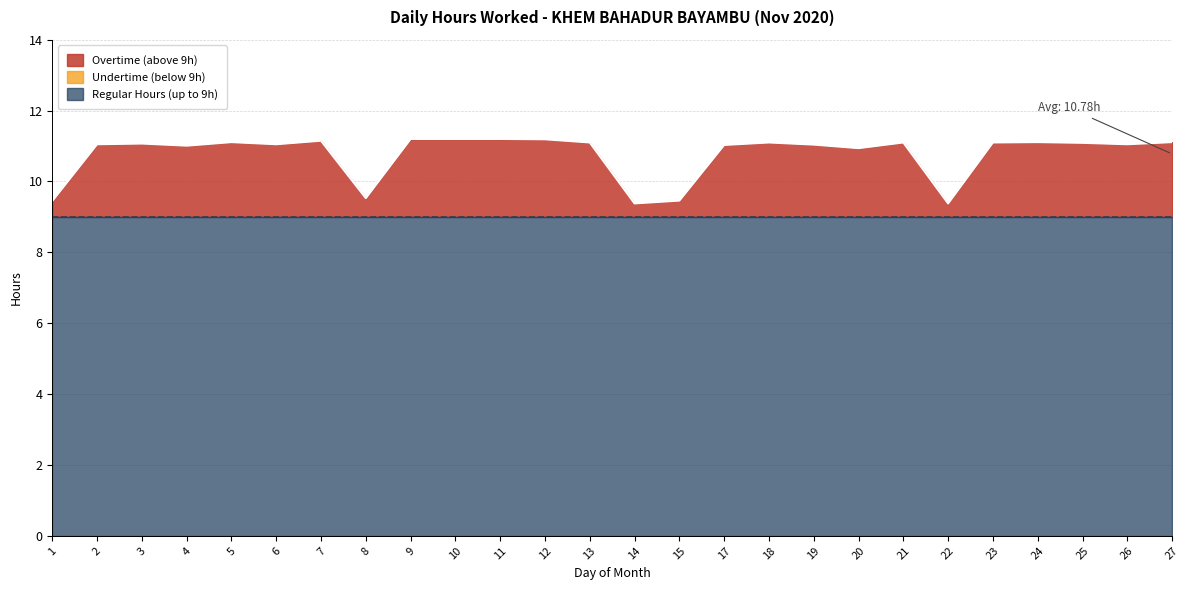

What is the difference between the values at 22 and 24?

1.7